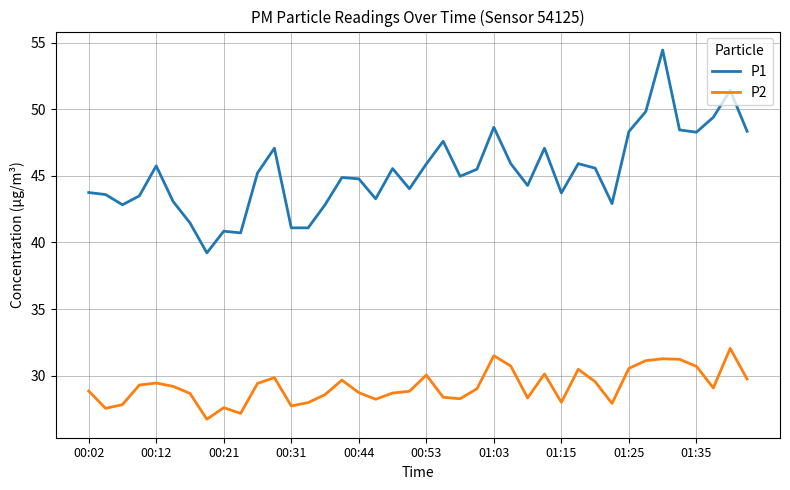

Rank the series by their average value, from highest to lowest.

P1, P2